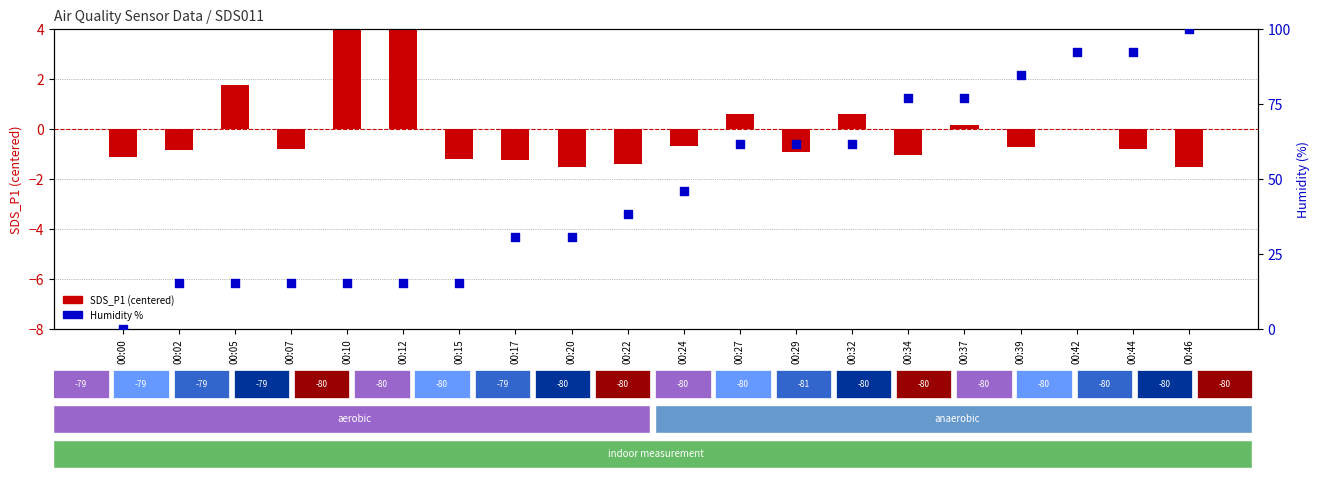

What is the total value across all series at 00:37?

77.1